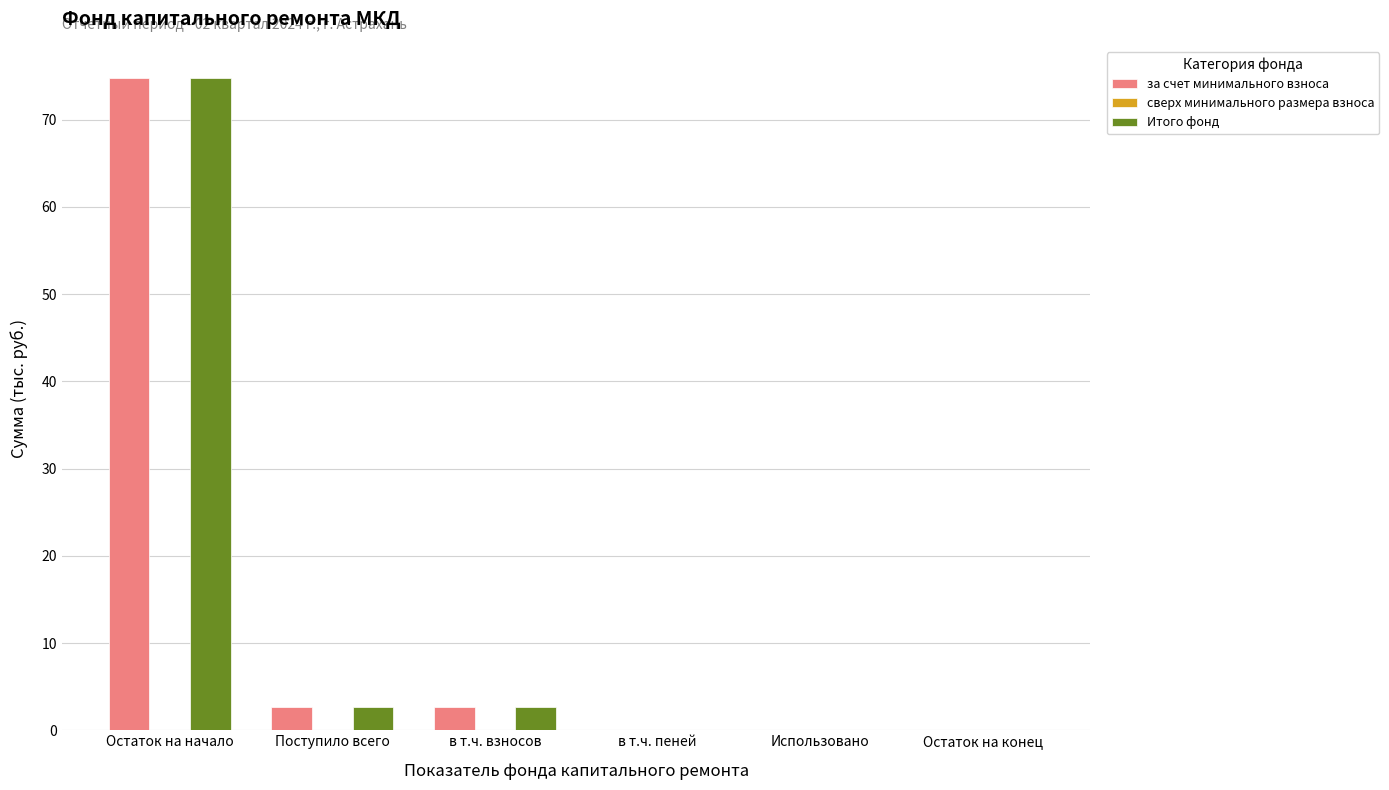

Read the за счет минимального взноса value at Остаток на начало.

74.7